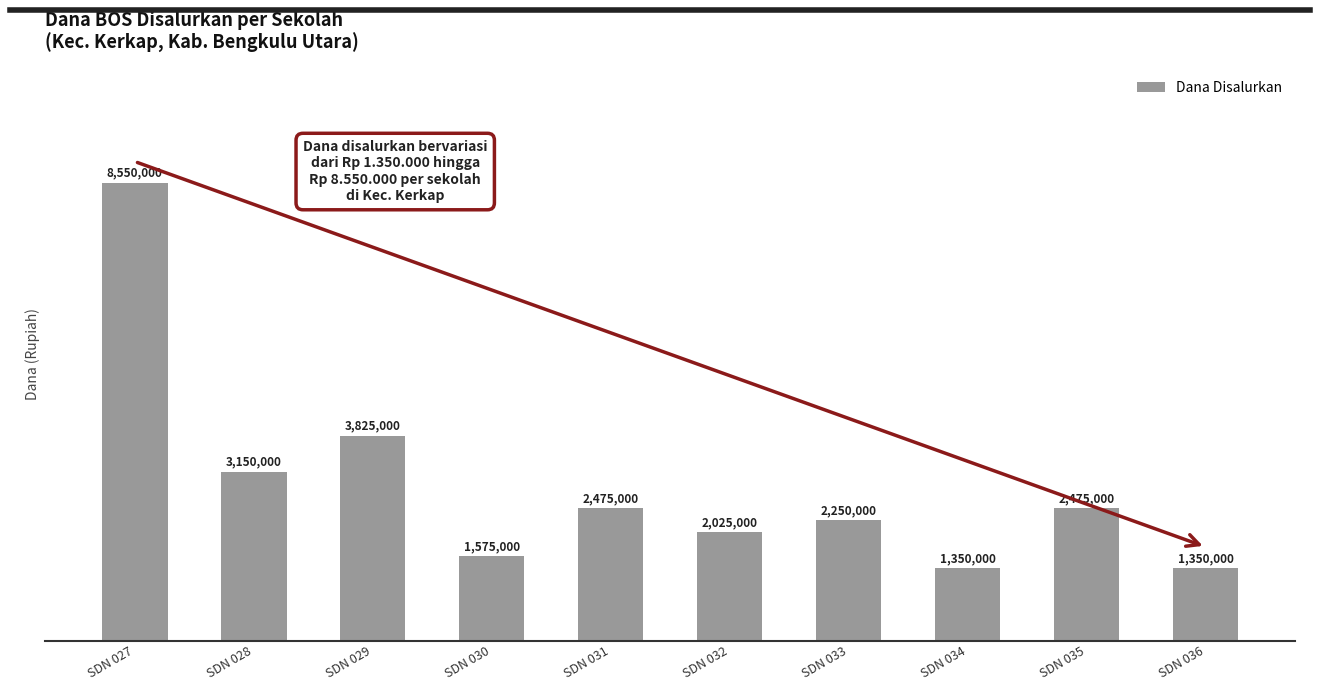

What is the value of the 6th bar from the left?

2025000